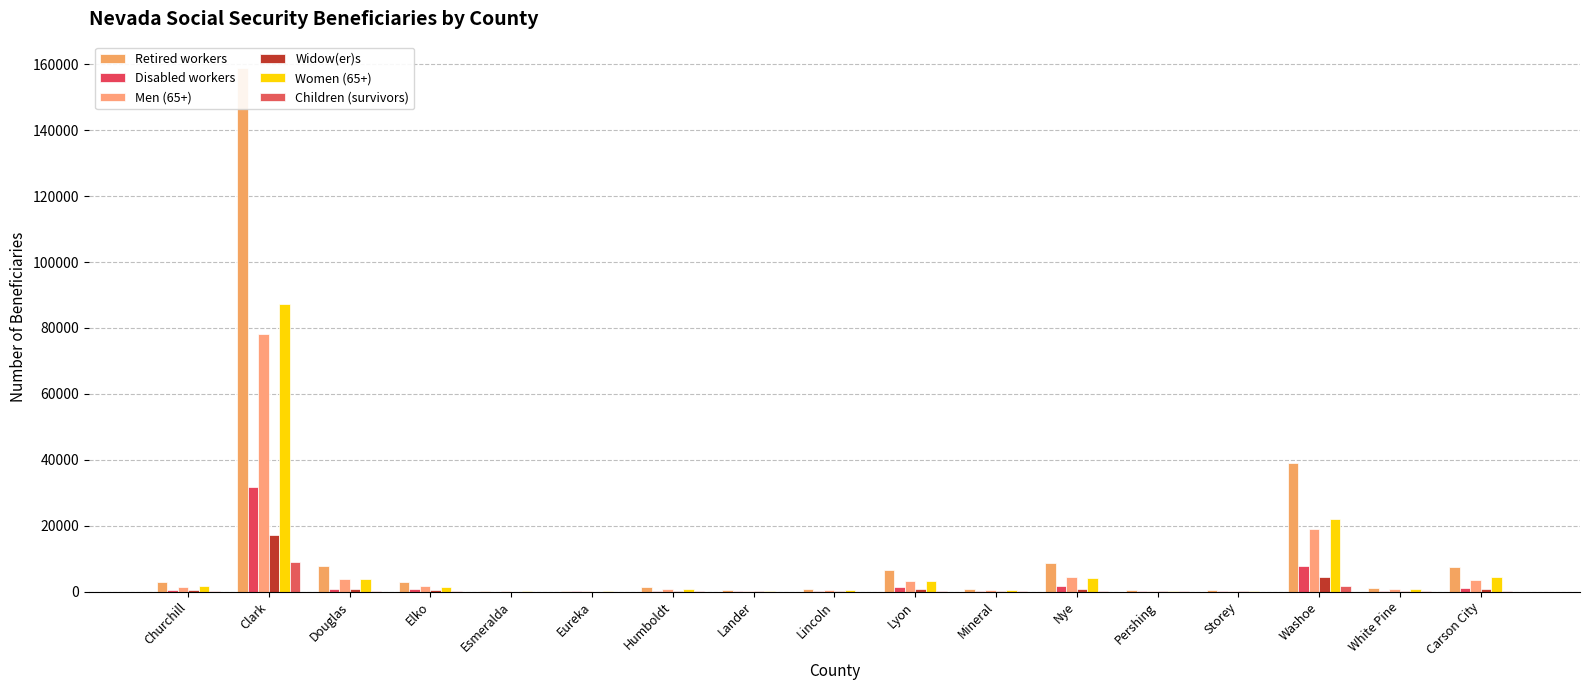

Which label corresponds to the largest value in the chart?

Clark